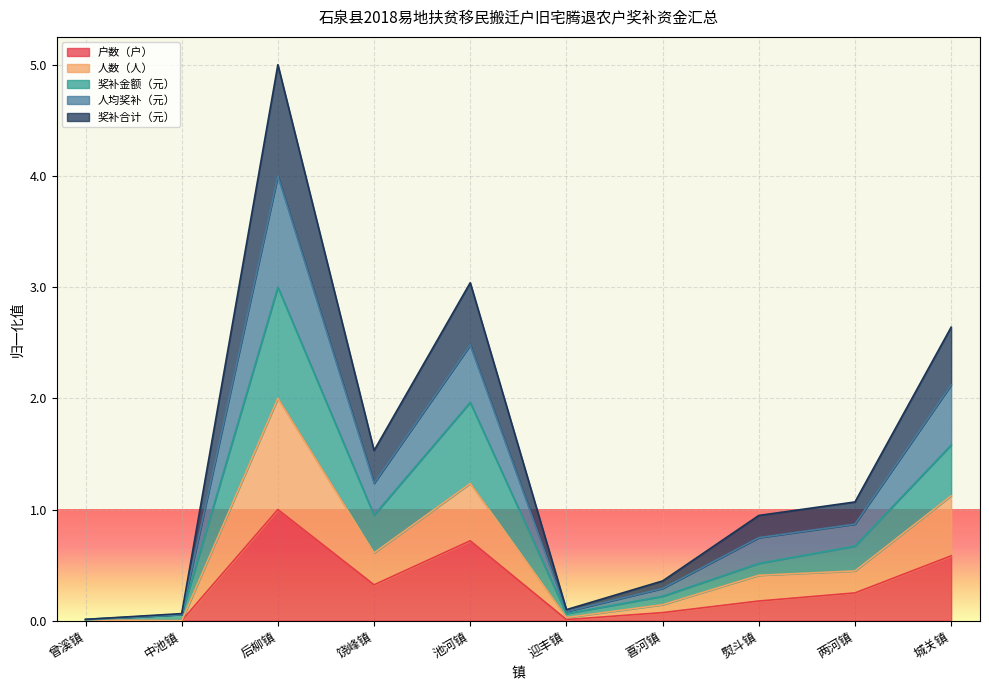

How many lines are shown in the chart?

5